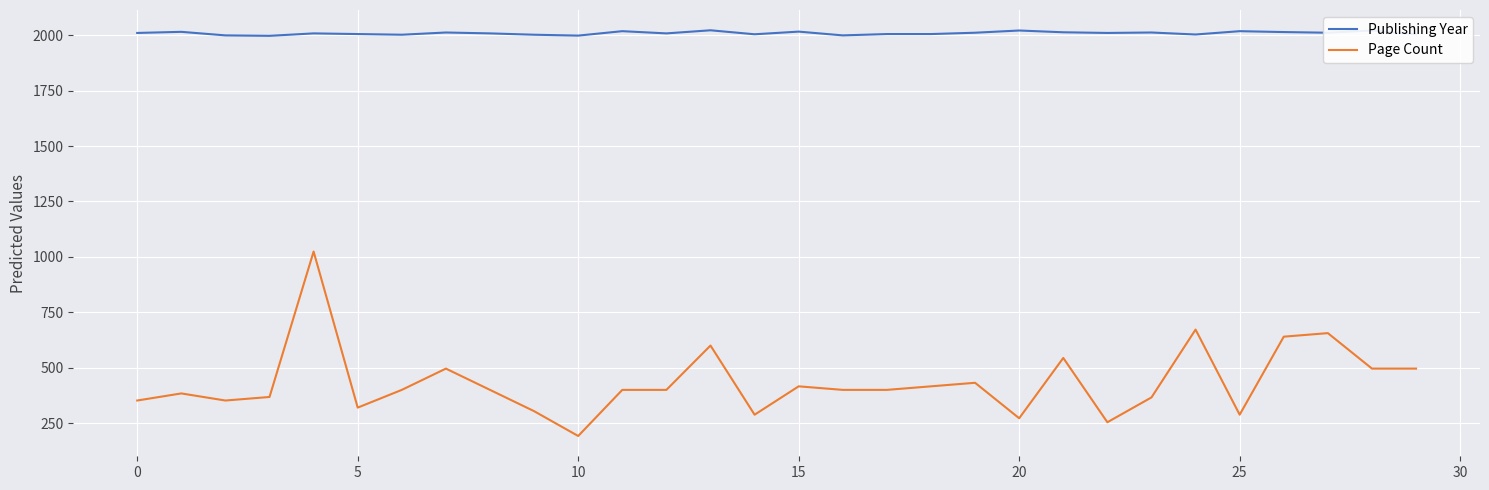

What is the difference between the maximum and minimum values in the Page Count series?

832